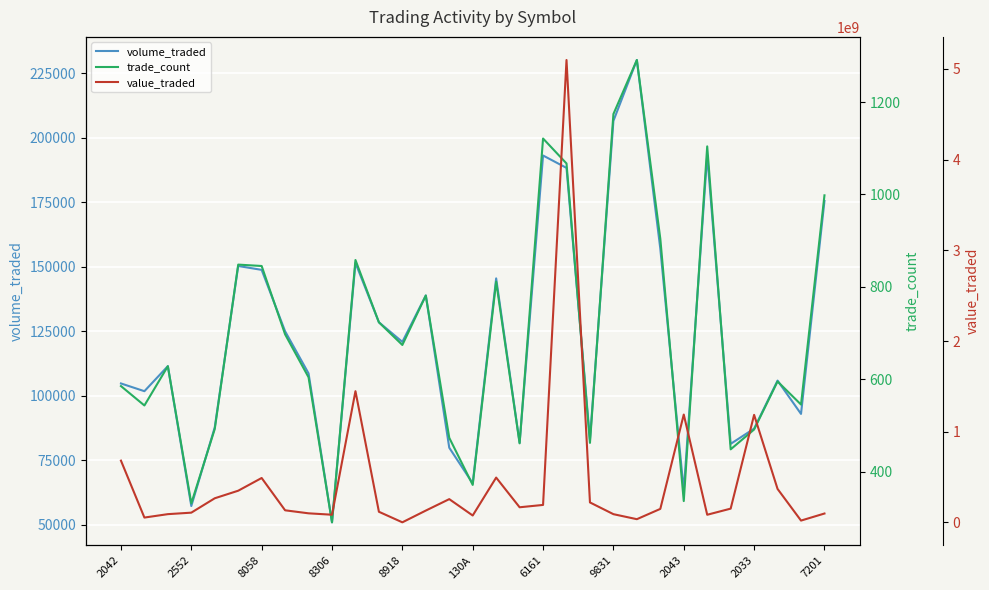

What is the difference between the second highest and second lowest values in the trade_count series?

843